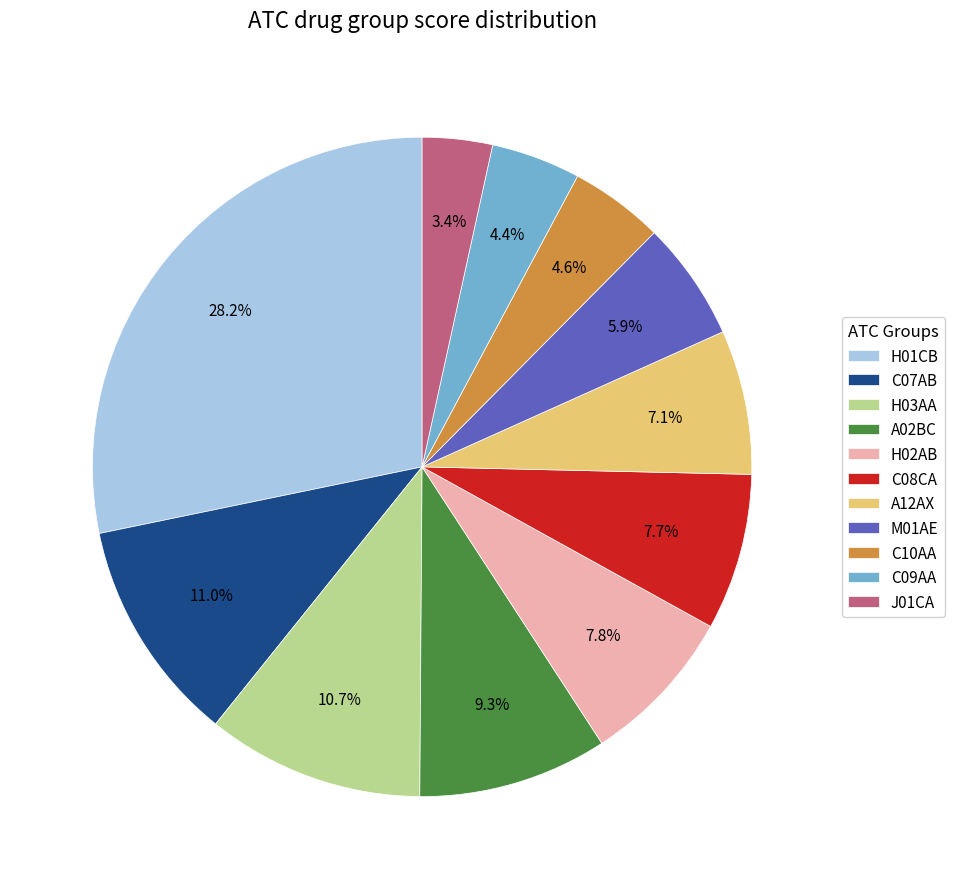

Which category has the biggest portion of the pie?

H01CB